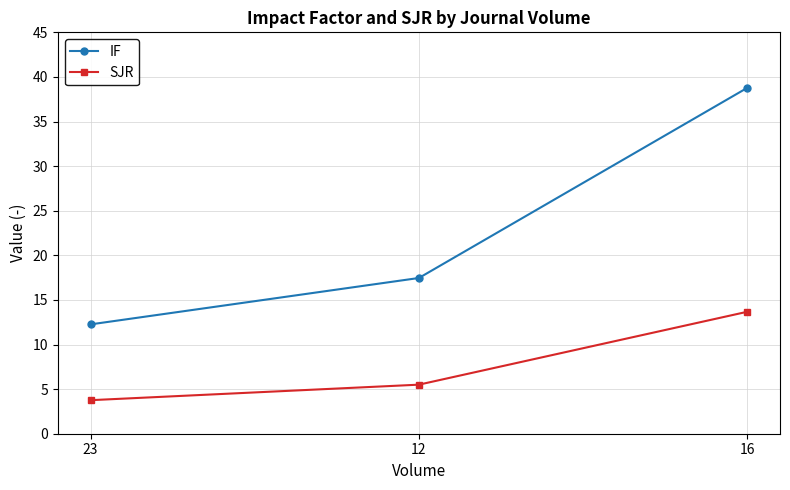

What is the difference between the maximum and minimum values in the IF series?

26.5